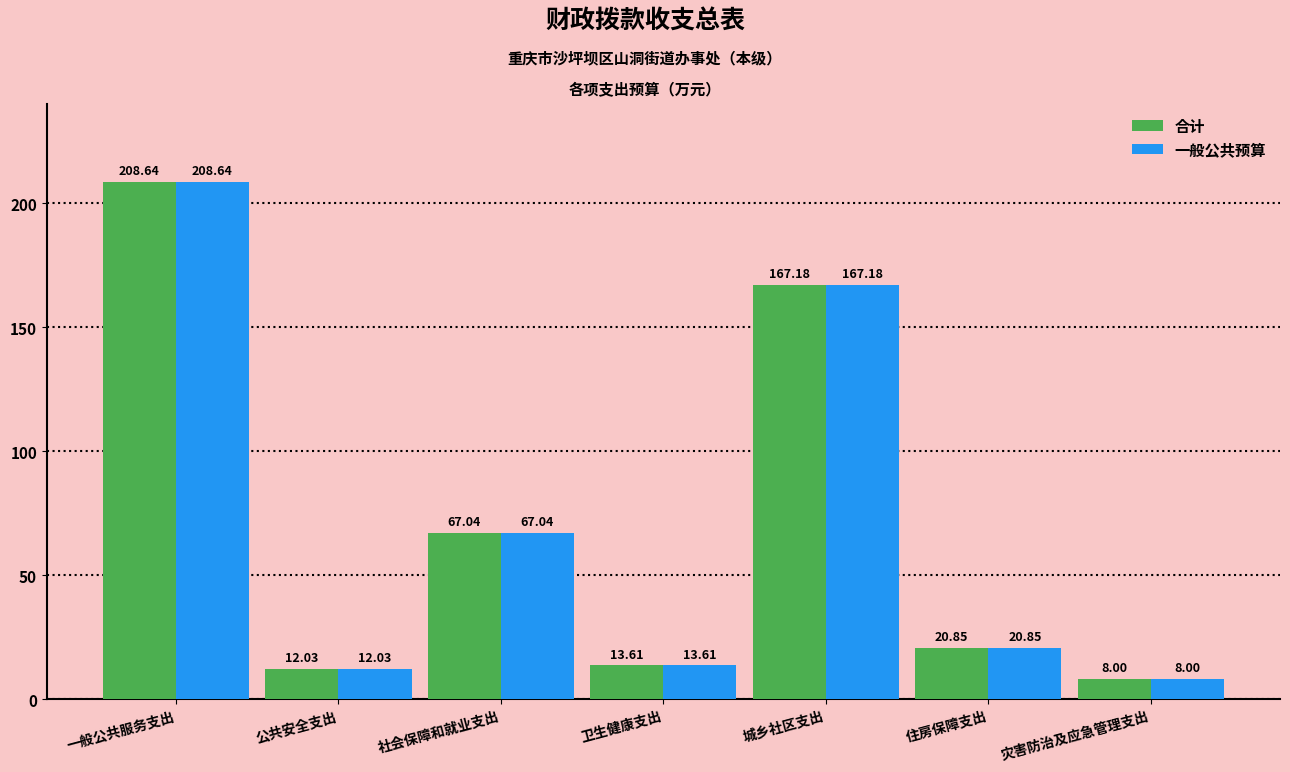

True or false: 合计 has a value of 13.6 at 卫生健康支出.

True